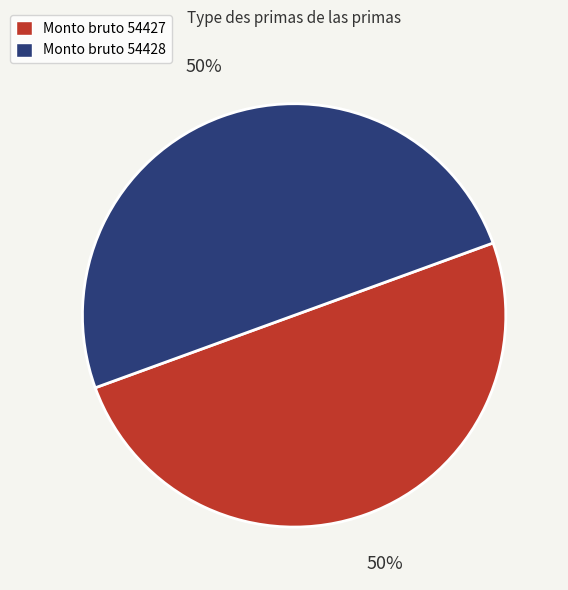

Which category has the biggest portion of the pie?

54428